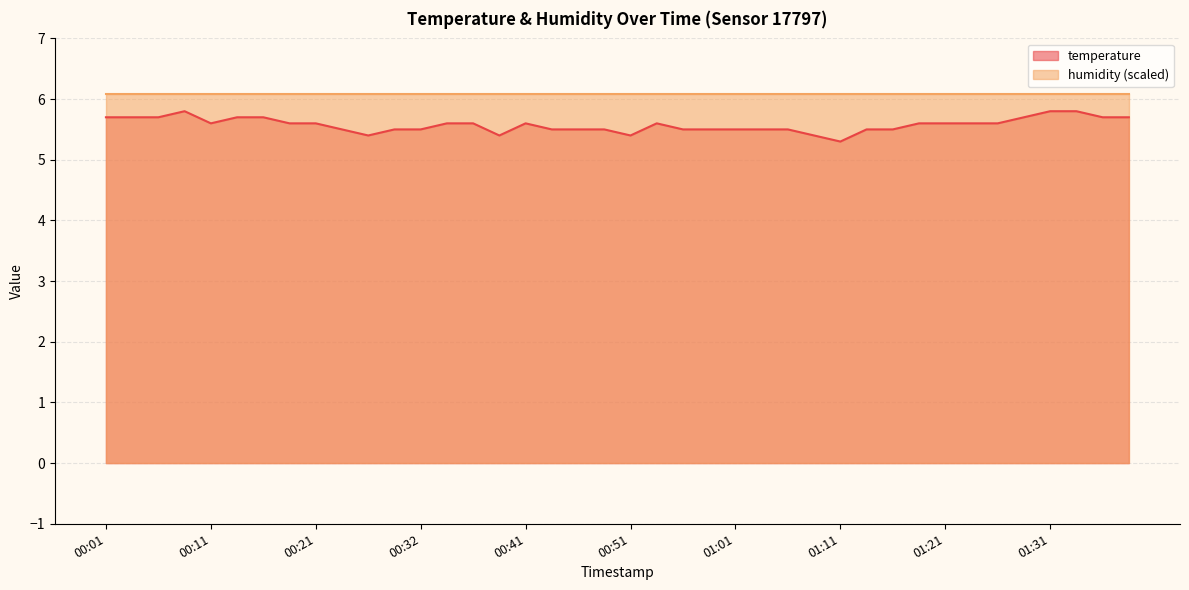

True or false: the data shows 8.3 at 01:26.

False